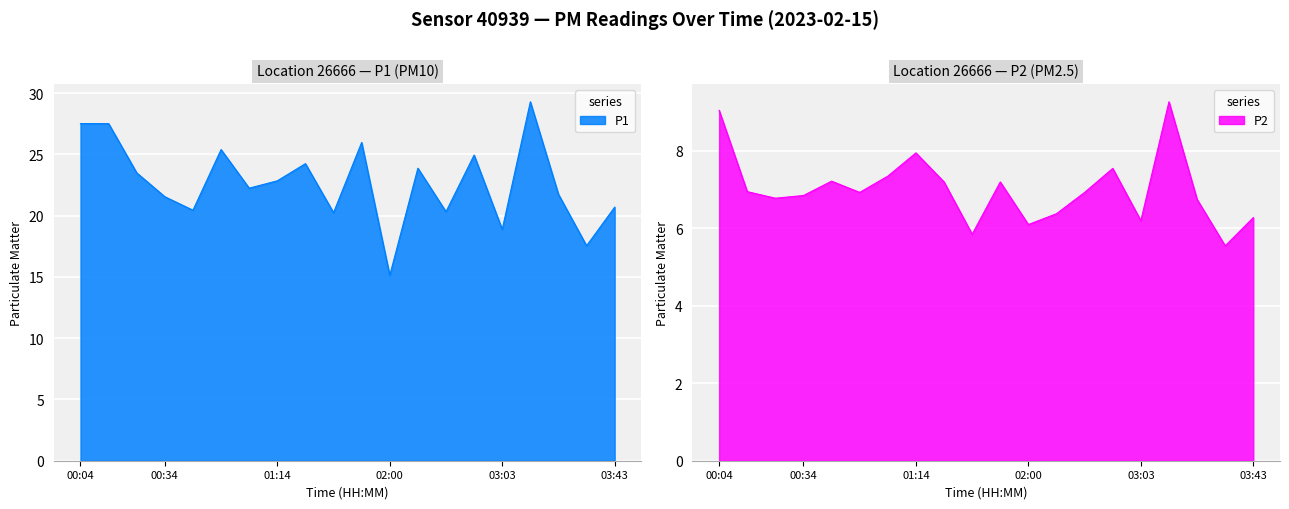

True or false: P2 and P1 intersect in this chart.

False